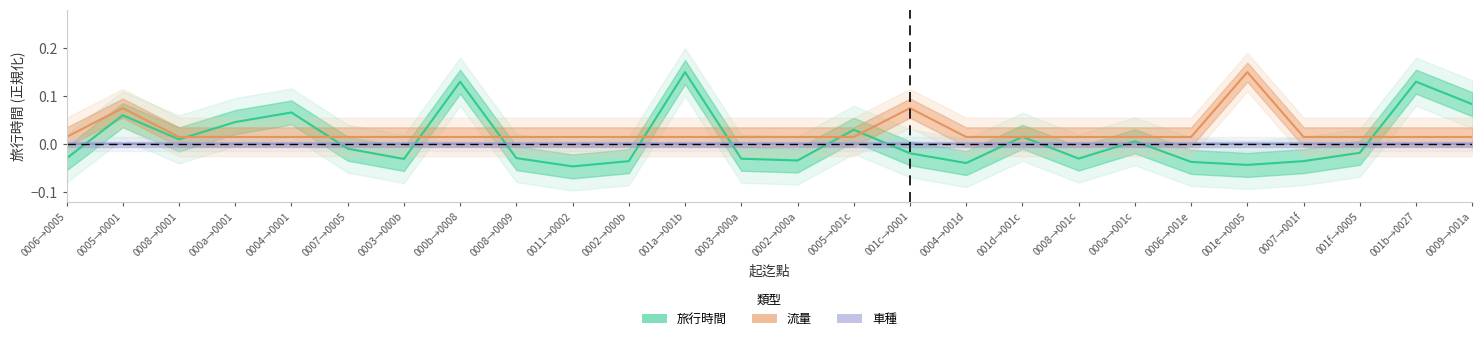

How many series are shown in this chart?

3